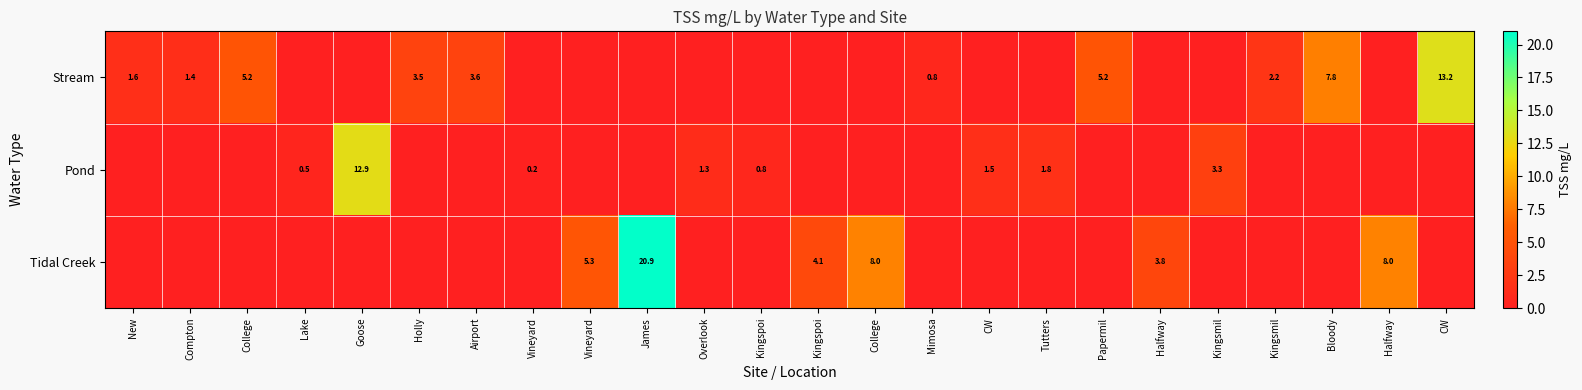

Rank the series by their average value, from highest to lowest.

Tidal Creek, Stream, Pond